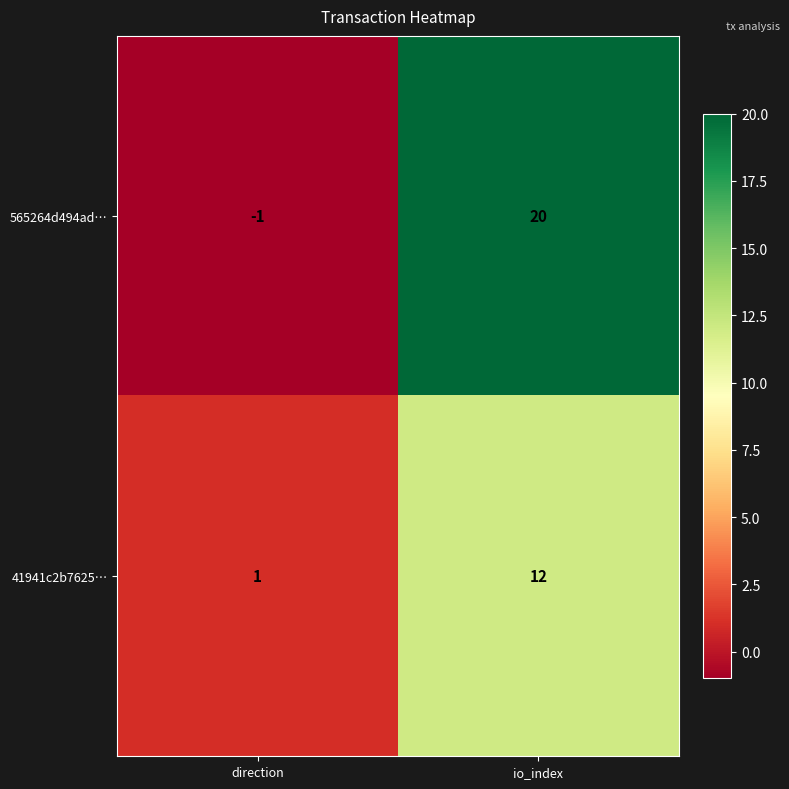

What is the maximum value shown in the chart?

20